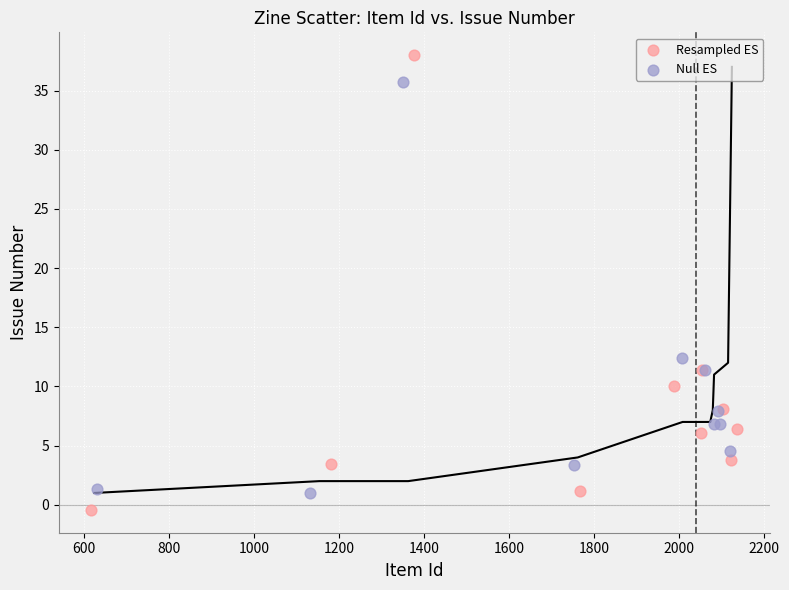

Which series has the largest Y range (max minus min)?

Resampled ES